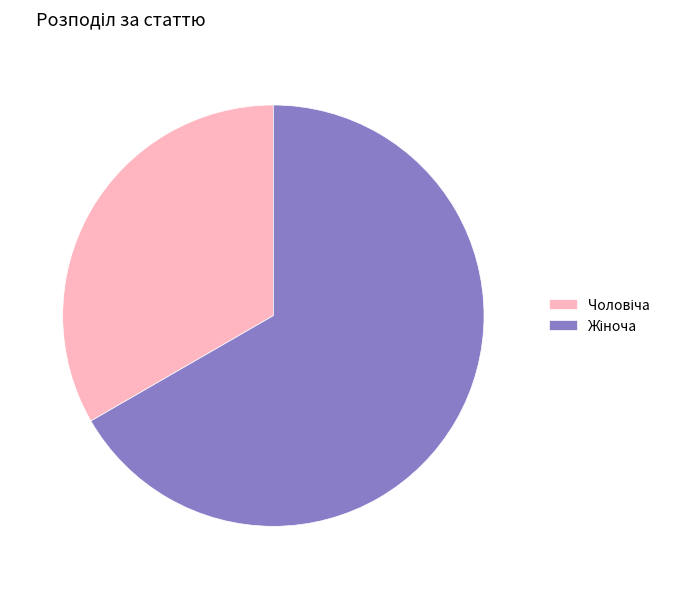

Is there a majority slice in this chart?

Yes